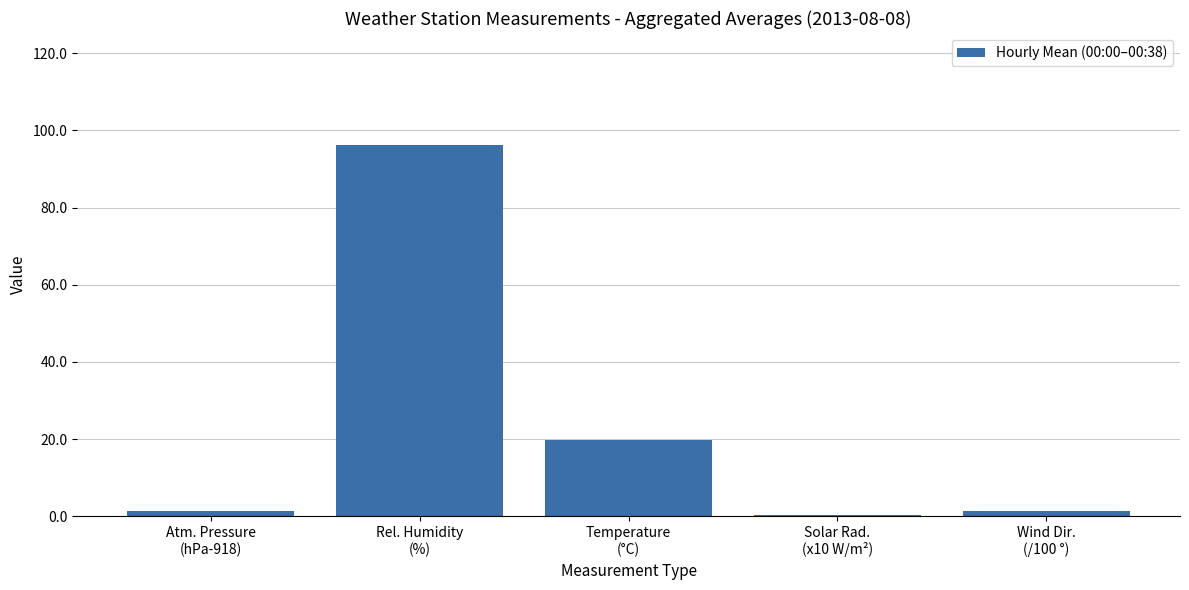

What is the ratio of the value at Temperature
(°C) to the value at Atm. Pressure
(hPa-918)?

14.5